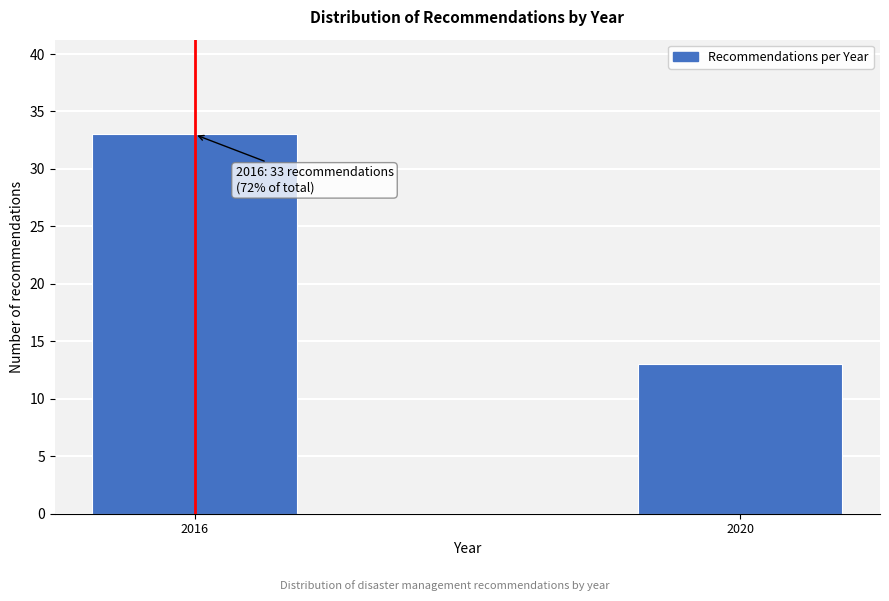

Reading left to right, extract all data points from this chart.

2016=33	2020=13